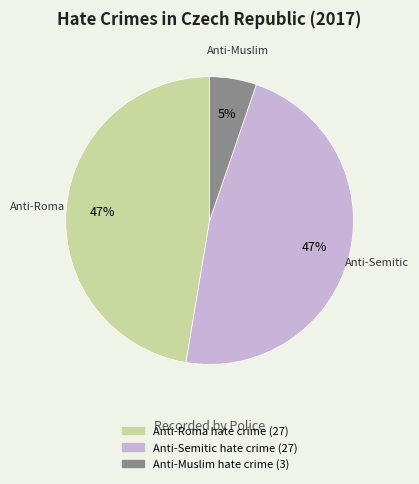

Count the number of slices in the pie.

3